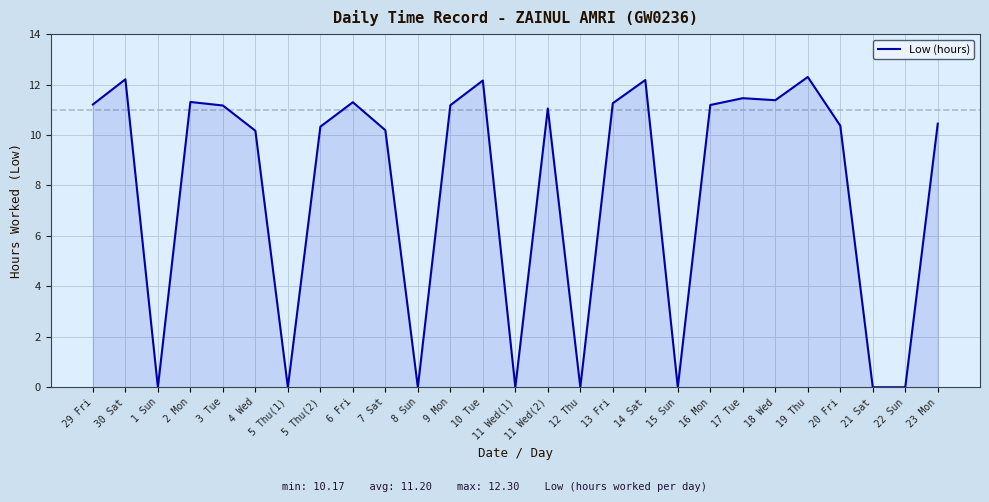

What is the greatest value displayed?

12.3